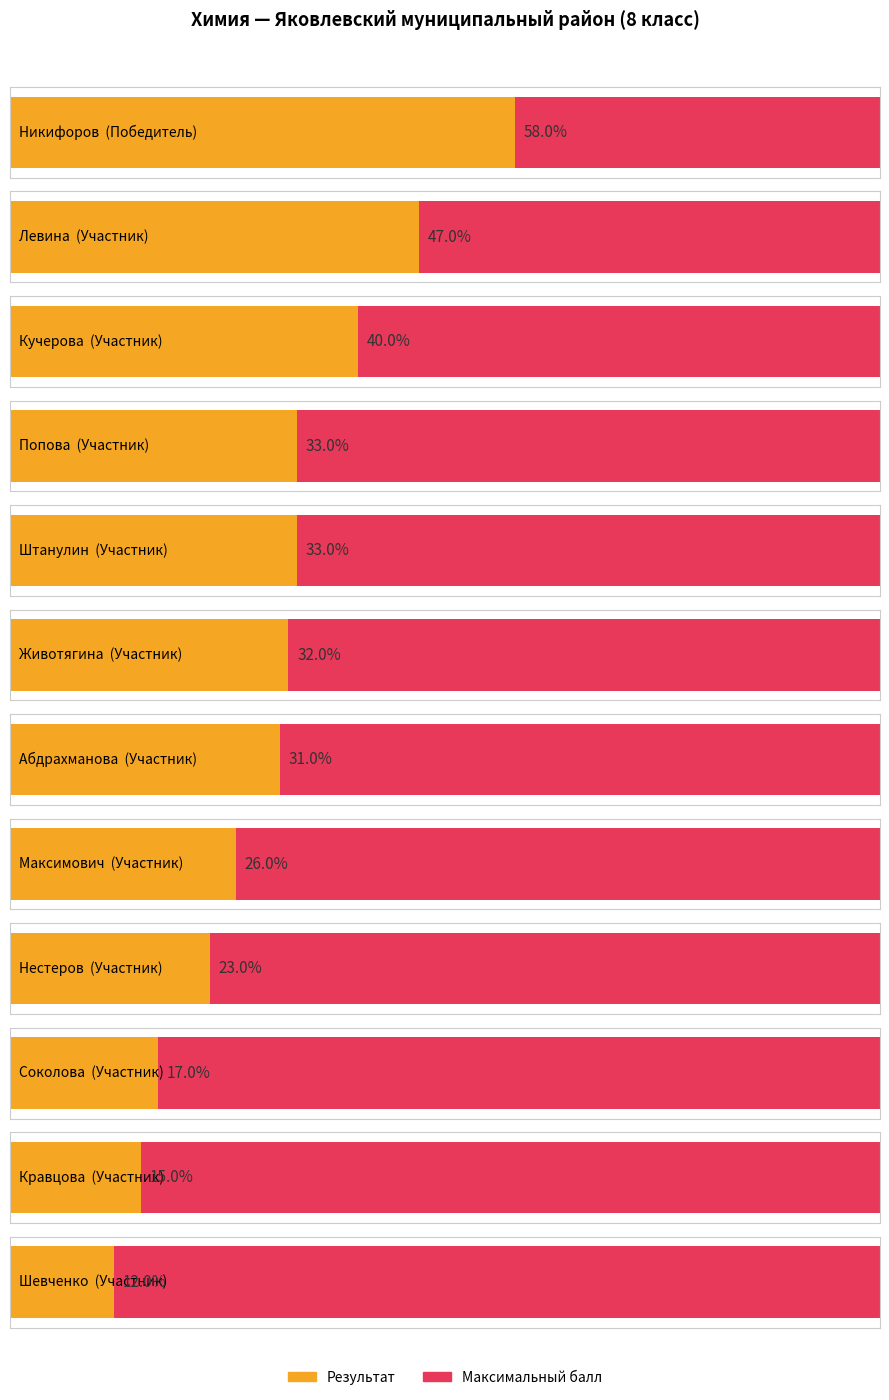

At how many categories does at least one series exceed 42?

12